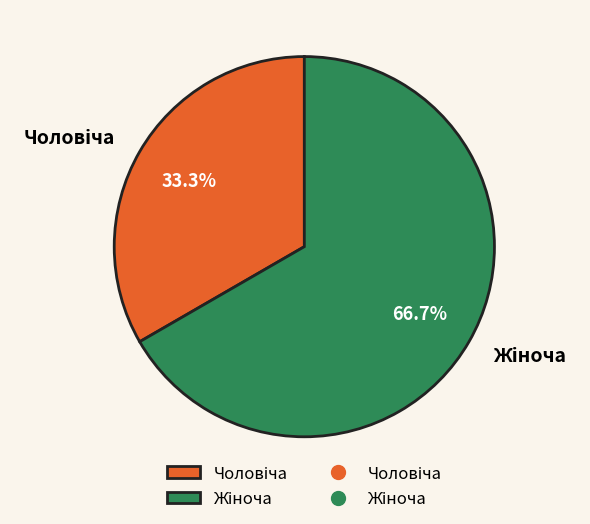

Is there a majority slice in this chart?

Yes